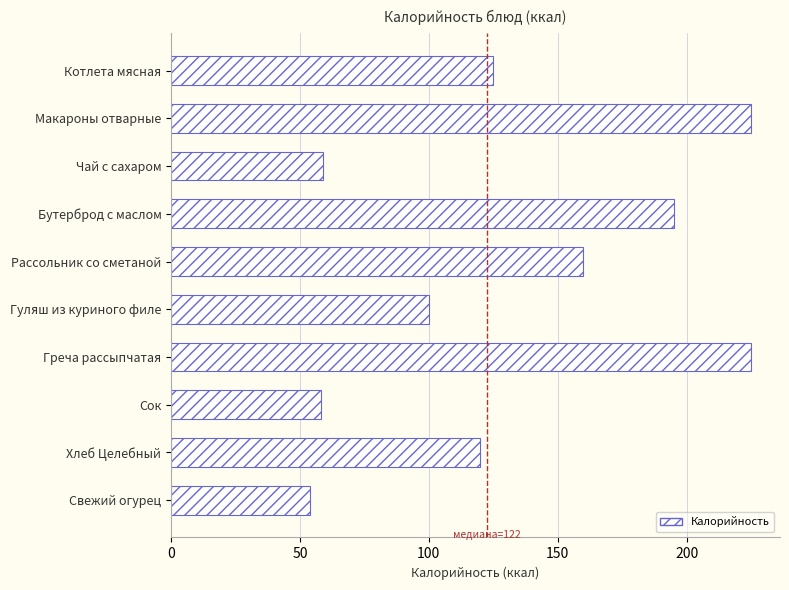

Reading top to bottom, transcribe all the data shown in this chart.

125	225	59	195	160	100	225	58	120	54